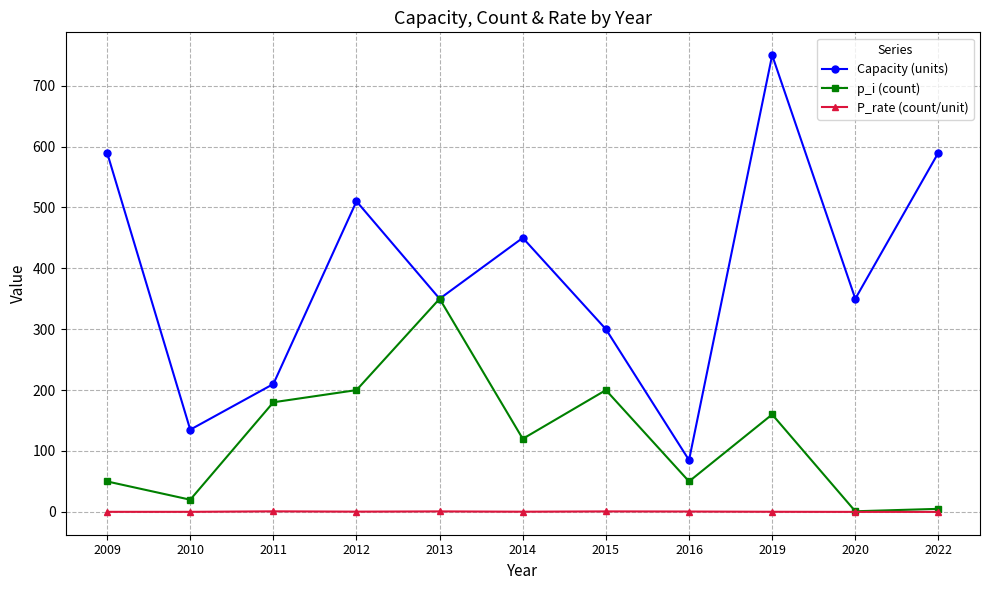

What is the spread (max minus min) of values at 2019?

749.8